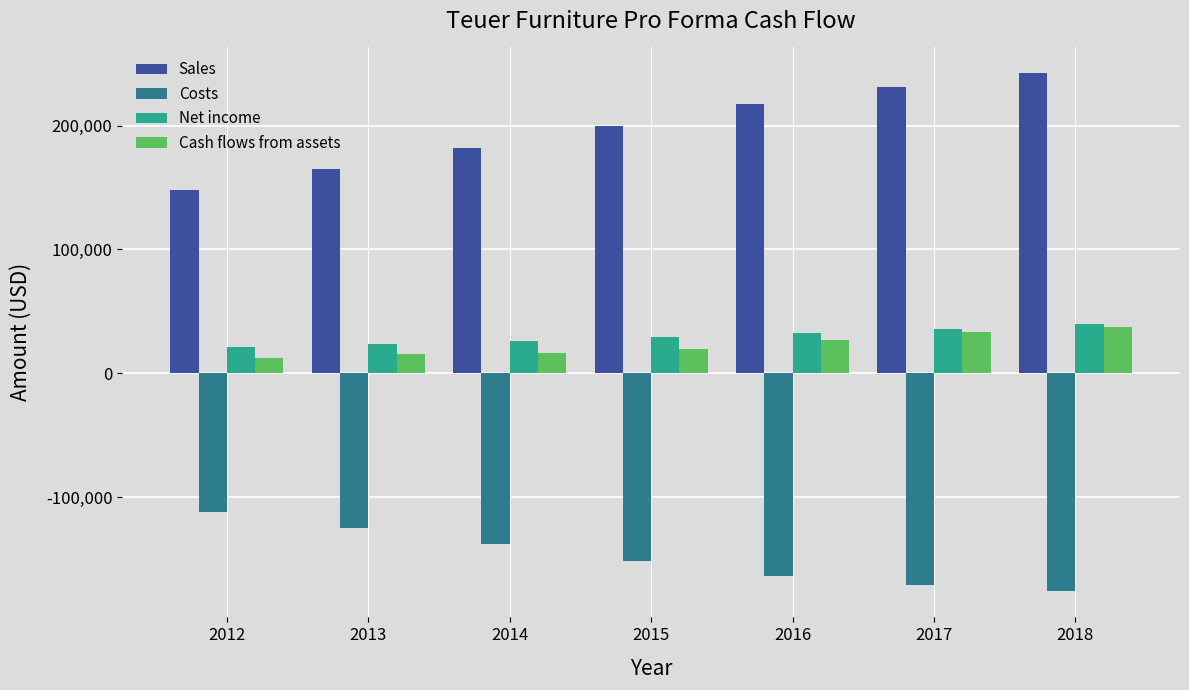

Rank the categories by Sales value from lowest to highest.

2012, 2013, 2014, 2015, 2016, 2017, 2018